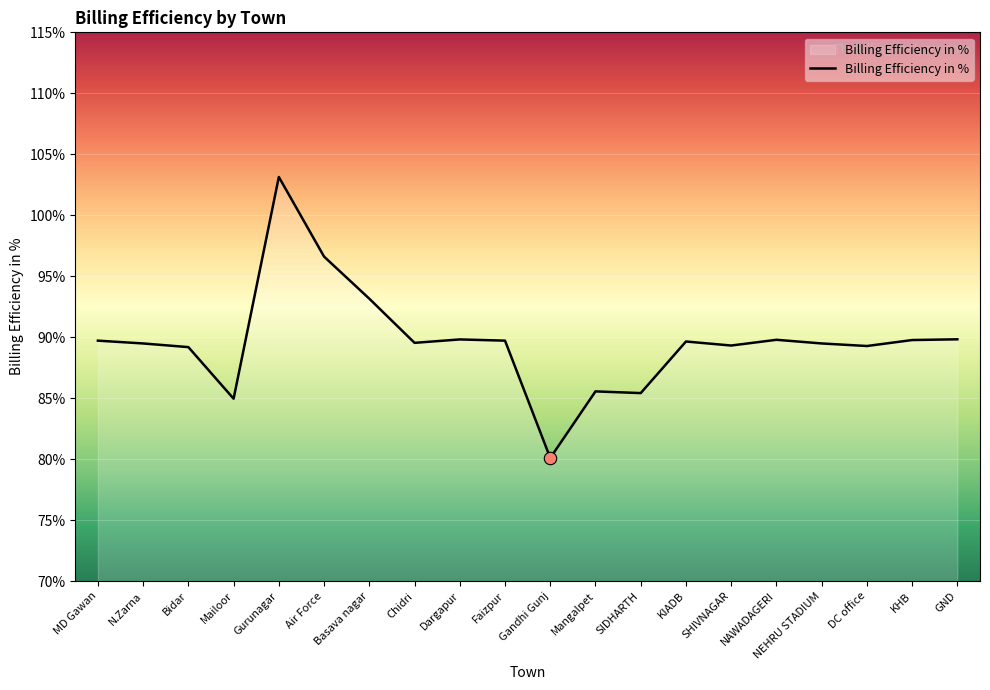

Between Mailoor and SHIVNAGAR, which is larger?

SHIVNAGAR